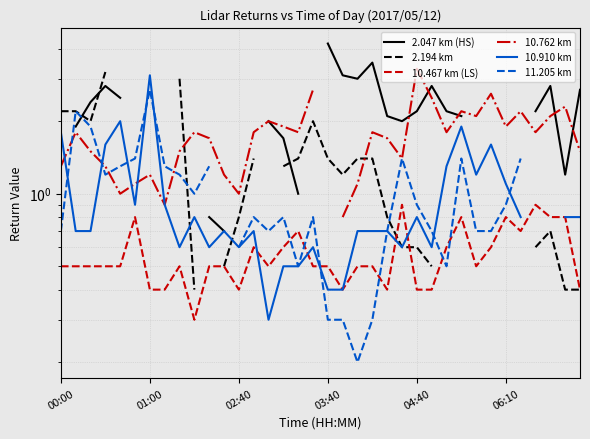

What are all the series names shown in the legend?

2.047 km (HS), 2.194 km, 10.467 km (LS), 10.762 km, 10.910 km, 11.205 km